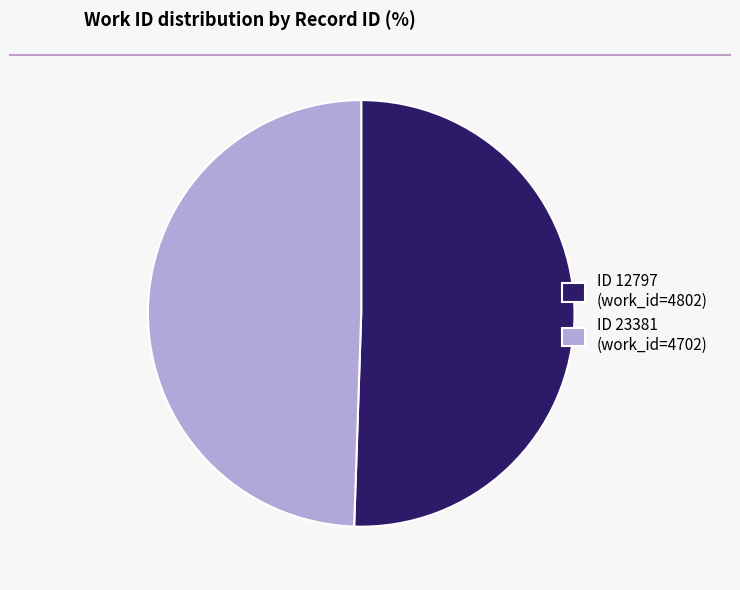

Which slice represents more than half of the pie?

ID 12797 (work_id=4802)